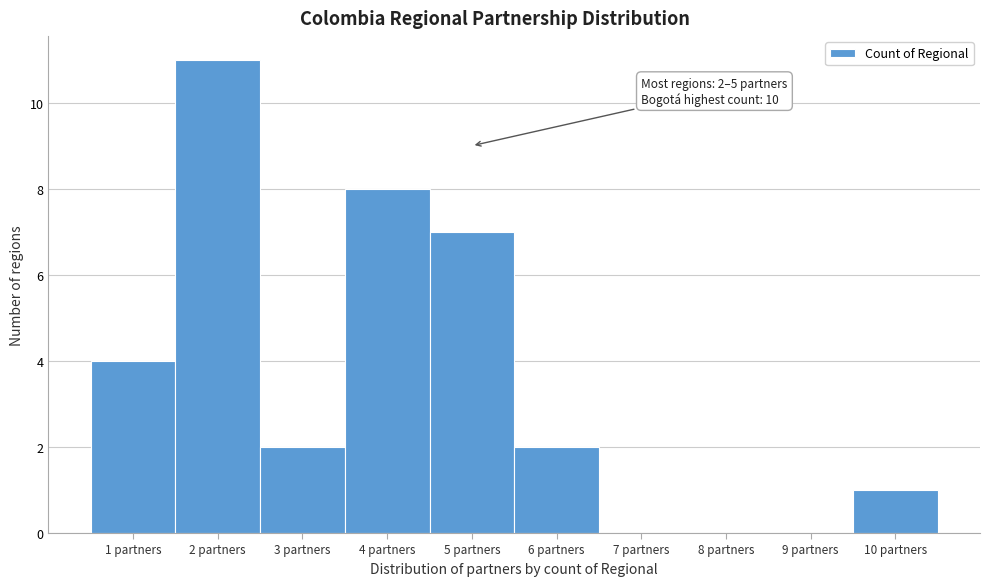

Over which range of the x-axis is the bar tallest?

1.5 to 2.5